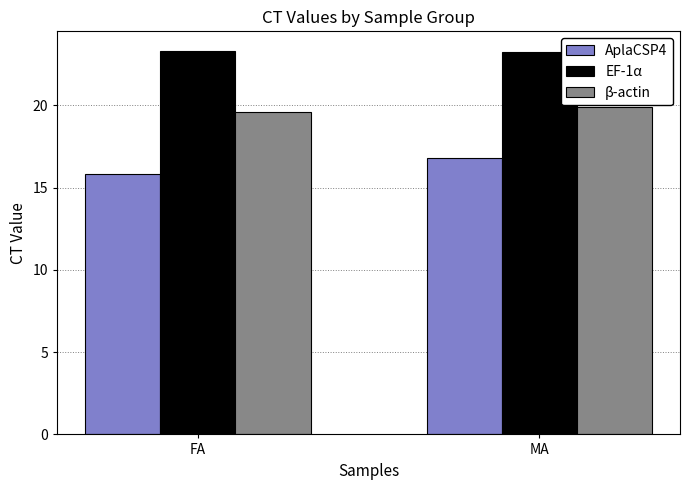

What is the lowest value of the EF-1α series?

23.2